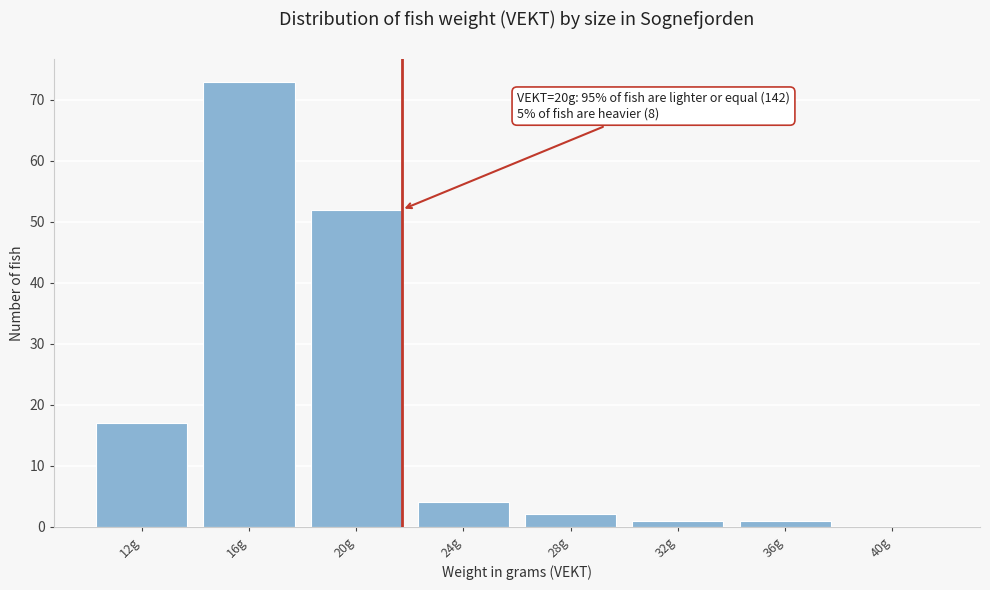

Reading right to left, transcribe all the data shown in this chart.

40g=0	36g=1	32g=1	28g=2	24g=4	20g=52	16g=73	12g=17